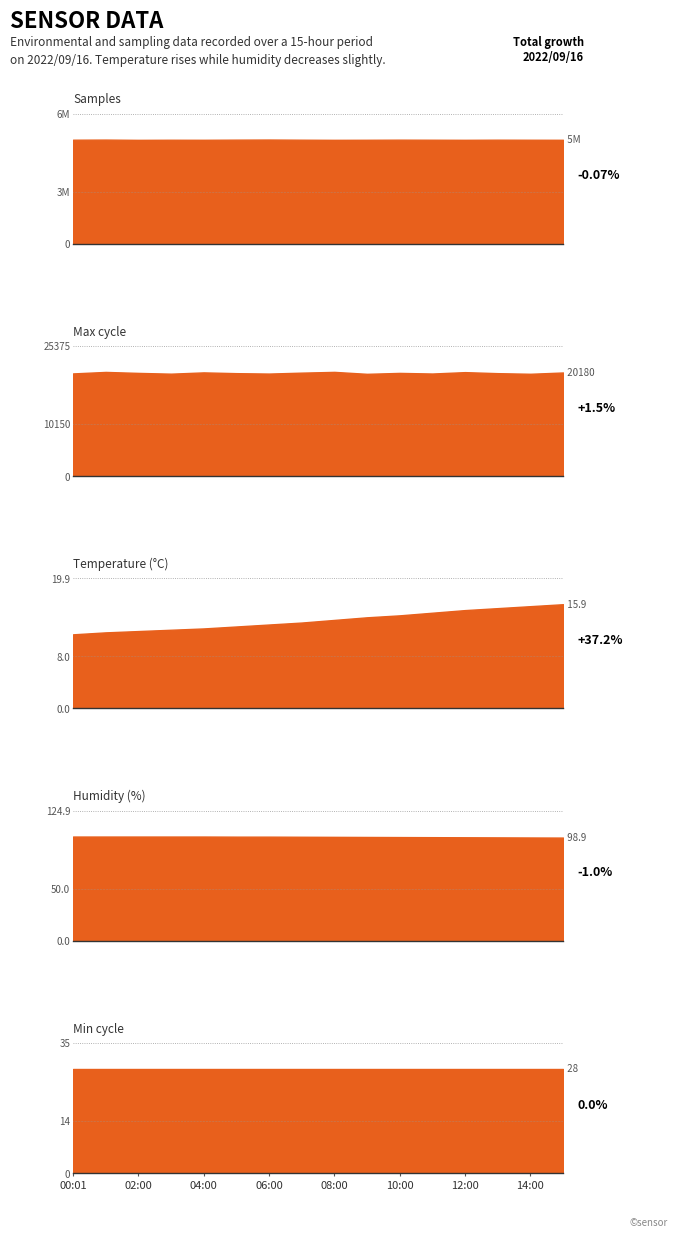

Which has a higher value, 11:00 or 04:00?

11:00